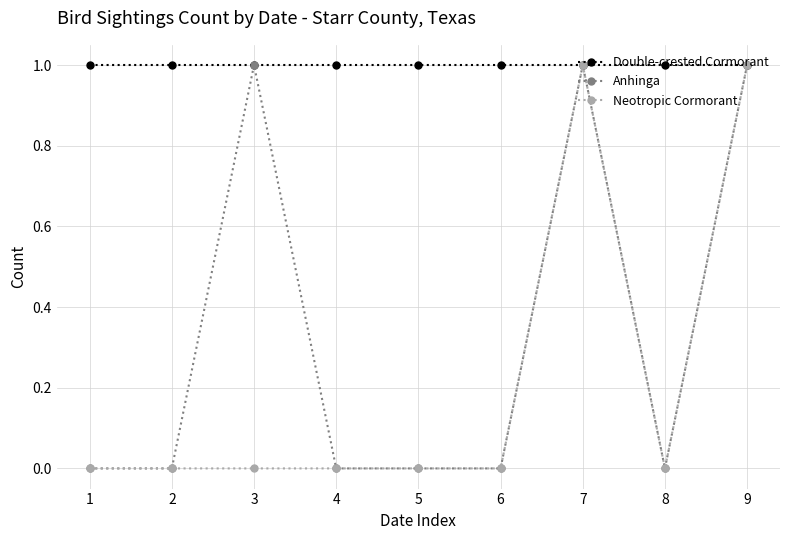

Reading left to right, list all the values displayed in this chart.

Double-crested Cormorant: 1=1	2=1	3=1	4=1	5=1	6=1	7=1	8=1	9=1
Anhinga: 1=0	2=0	3=1	4=0	5=0	6=0	7=1	8=0	9=1
Neotropic Cormorant: 1=0	2=0	3=0	4=0	5=0	6=0	7=1	8=0	9=1